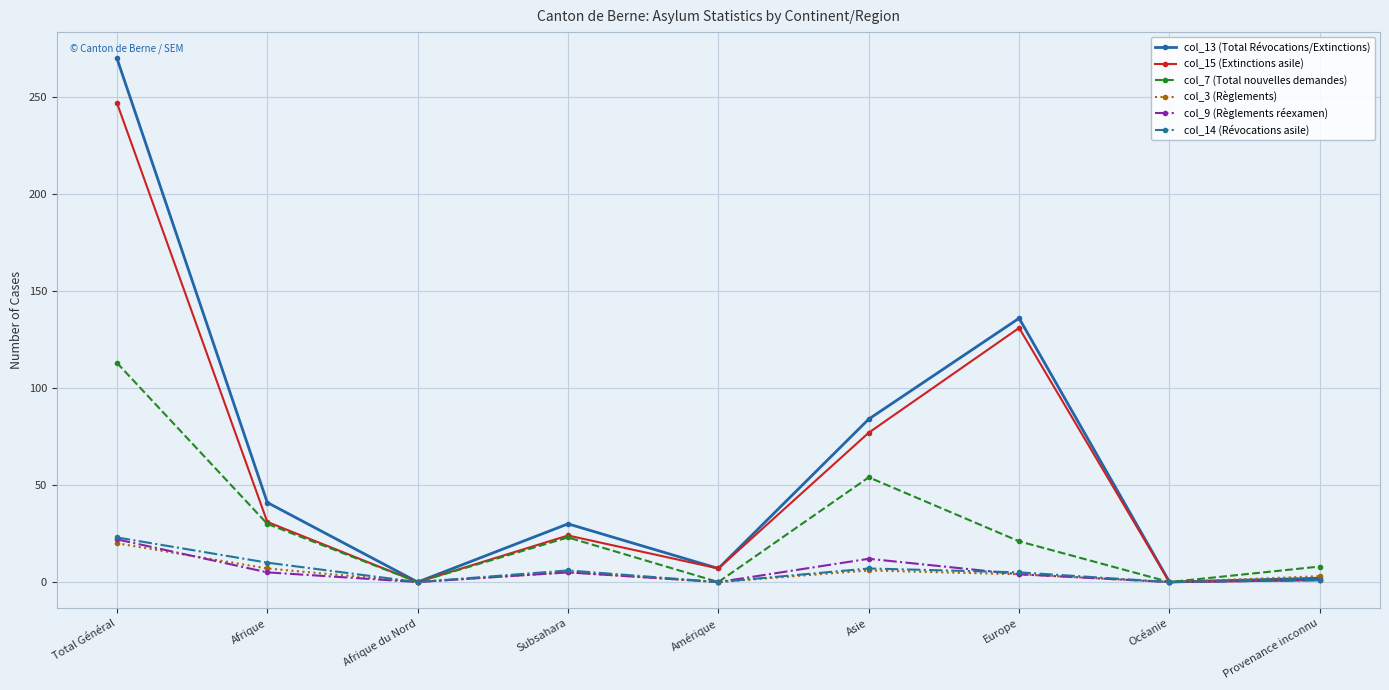

Where does the col_7 (Total nouvelles demandes) series first go above 21?

Total Général